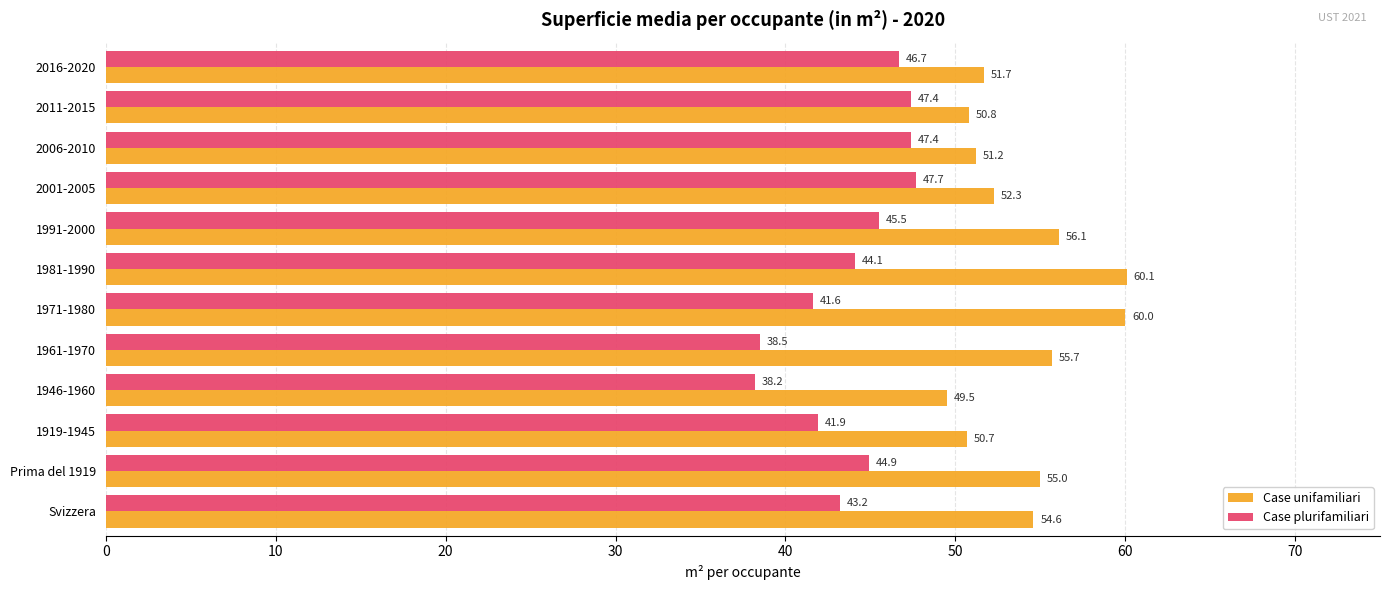

The value of Case plurifamiliari at 2011-2015 is 47.4. True or false?

True